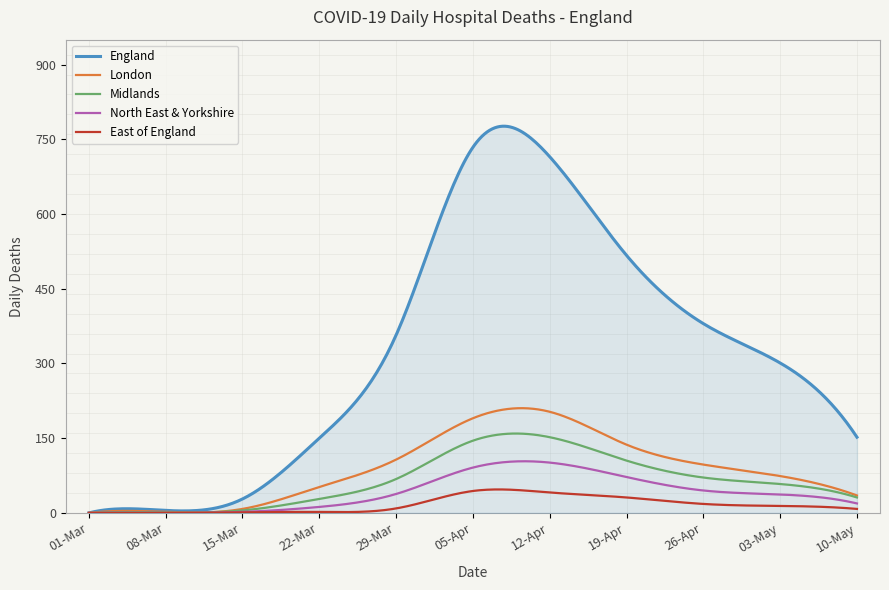

List the series in order of their peak value, lowest first.

East of England, North East & Yorkshire, Midlands, London, England